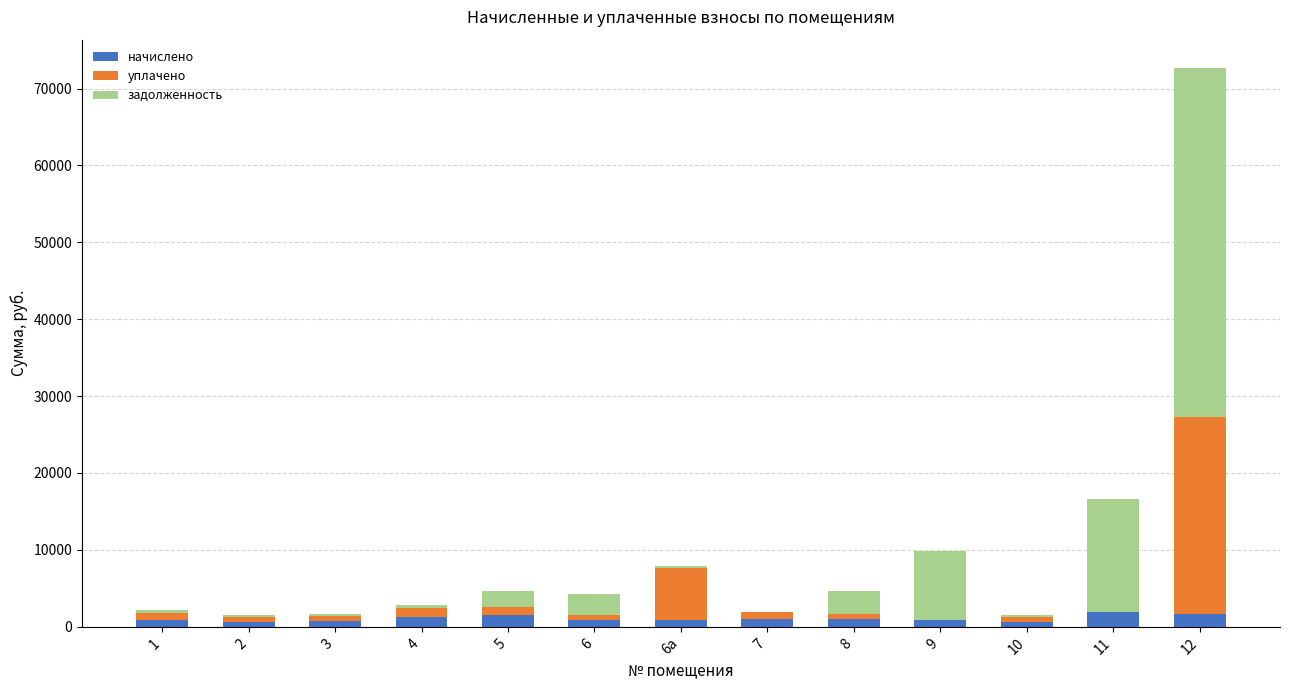

What is the maximum value for начислено?

1900.3